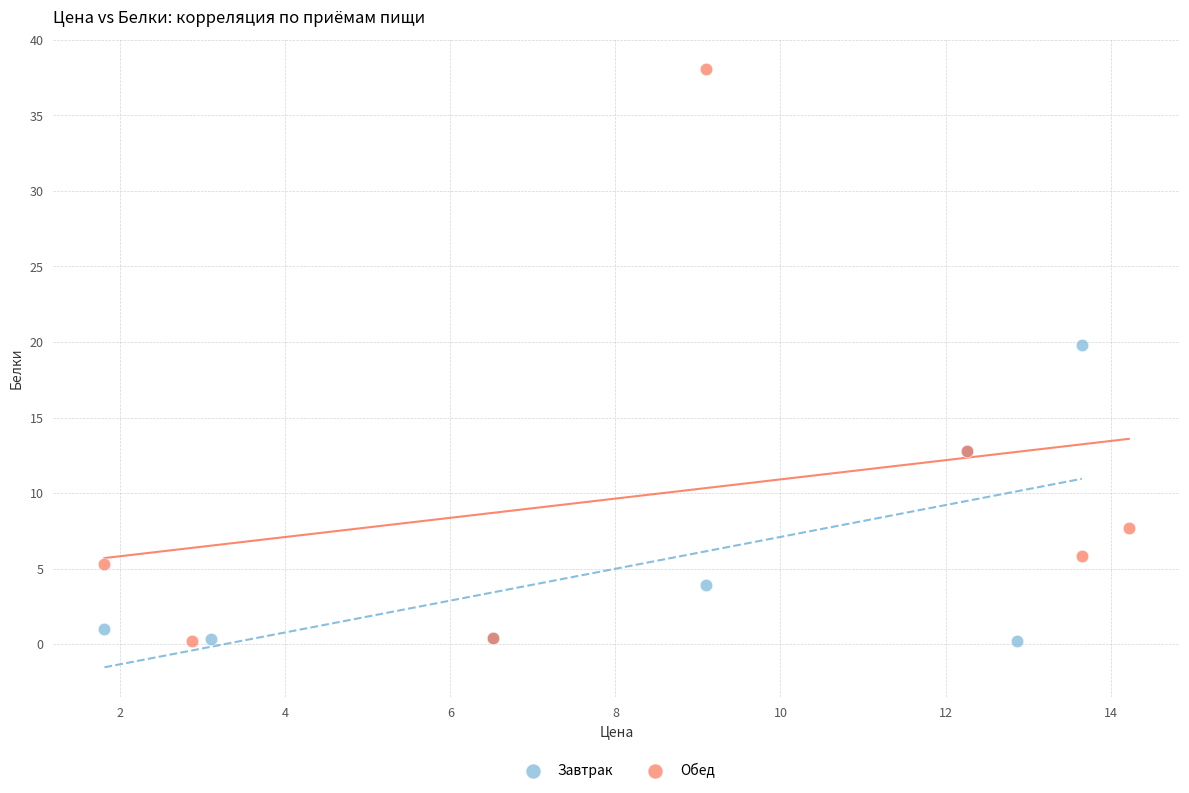

Which series contains the highest Y value?

Обед